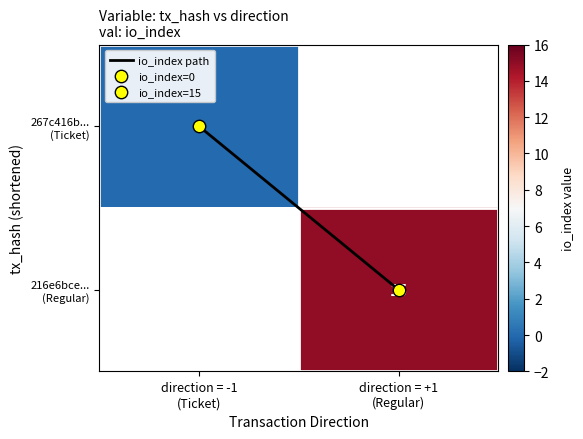

How many series are shown in this chart?

3